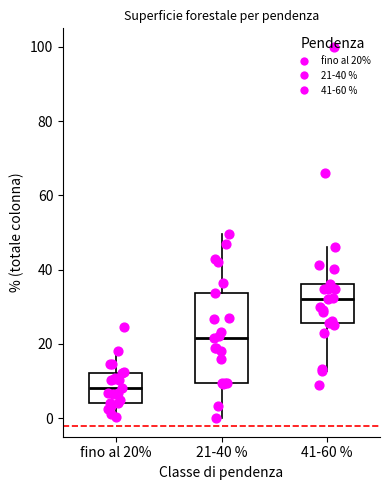

Comparing the boxes themselves (not the whiskers), which one is the tallest?

21-40 %